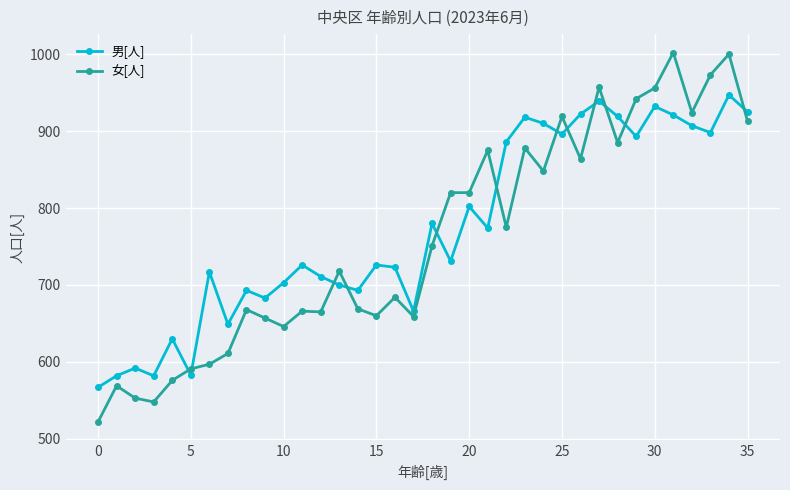

How many values in the 女[人] series are below 751?

18